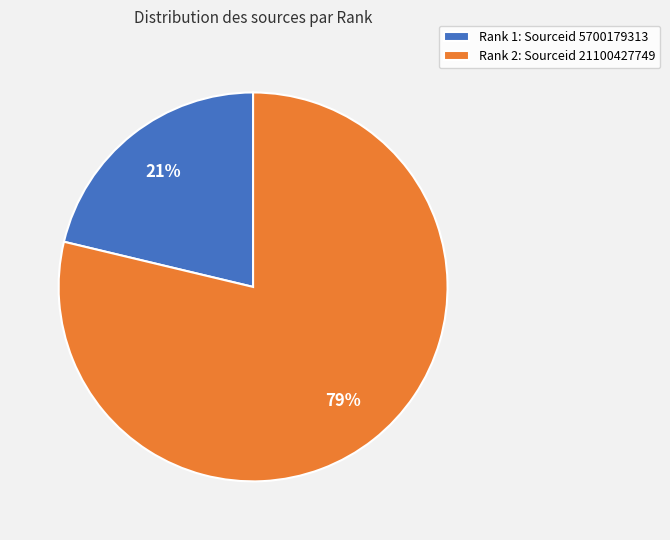

Do Rank 2: Sourceid 21100427749 and Rank 1: Sourceid 5700179313 together represent more than half of the pie?

Yes